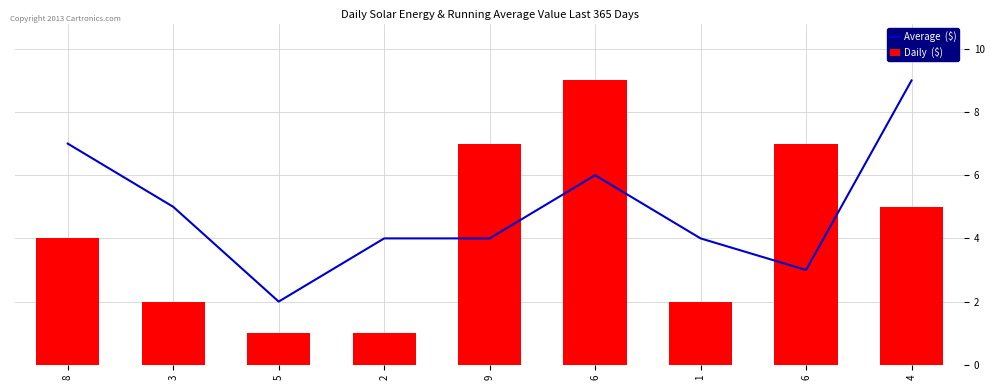

Where is Average  ($) nearest to the value 5?

3